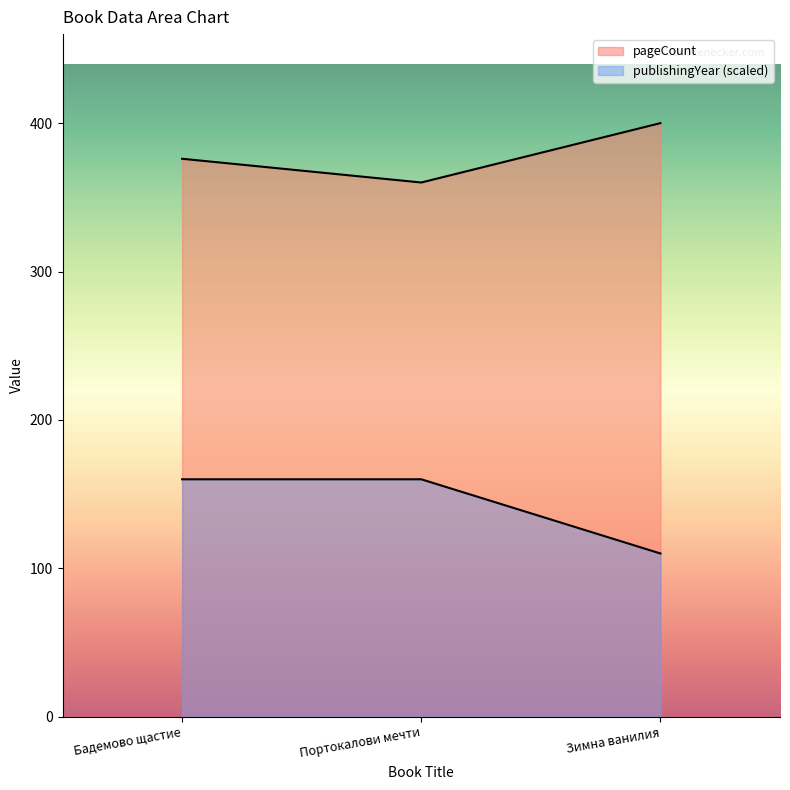

At how many categories does at least one series exceed 391?

1